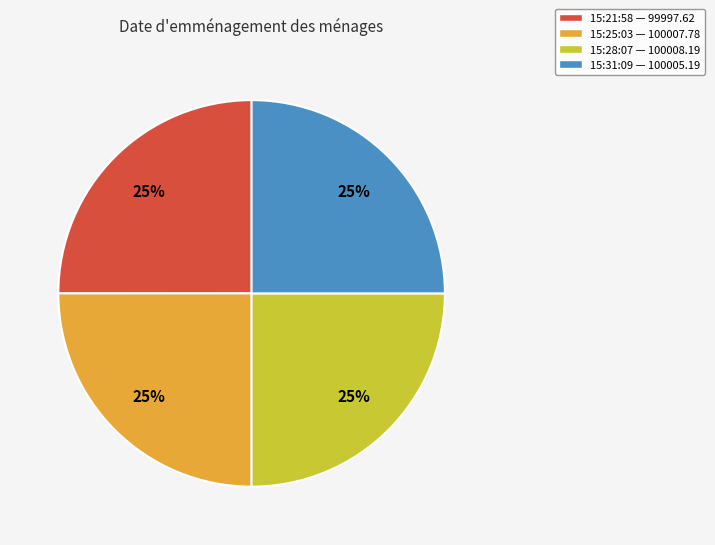

Does 15:31:09 — 100005.19 represent more than half of the total?

No